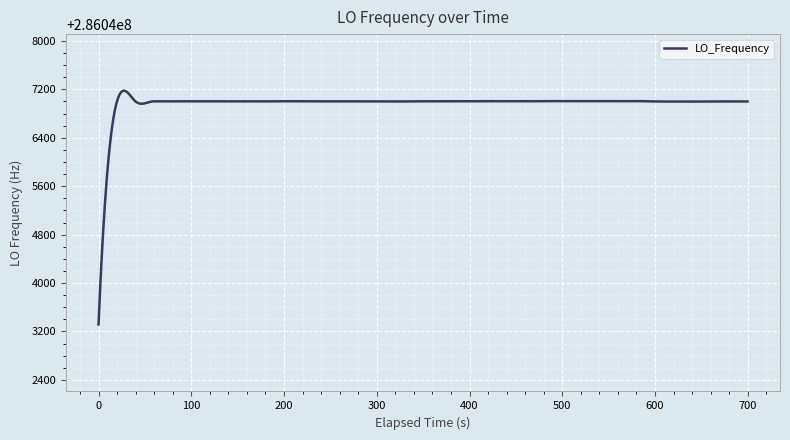

What is the greatest value displayed?

286047177.5